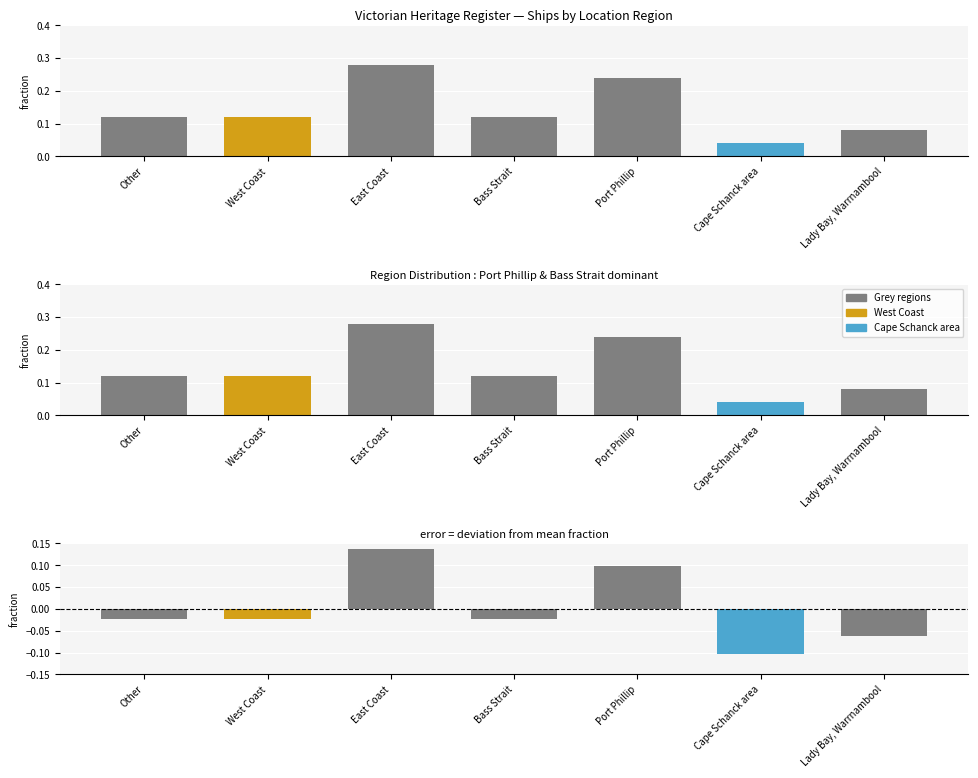

What is the total value across all series at Port Phillip?

0.3